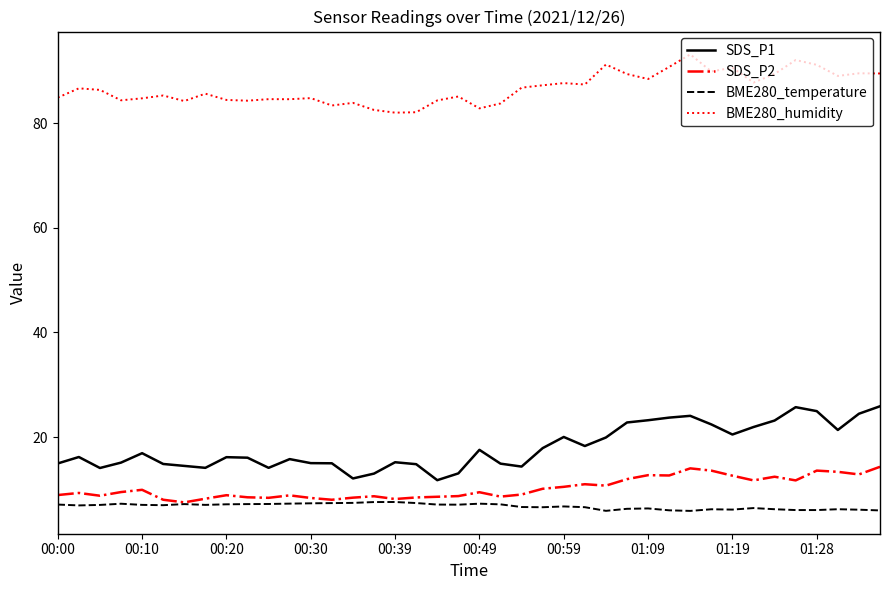

What is the minimum value shown in the chart?

5.9